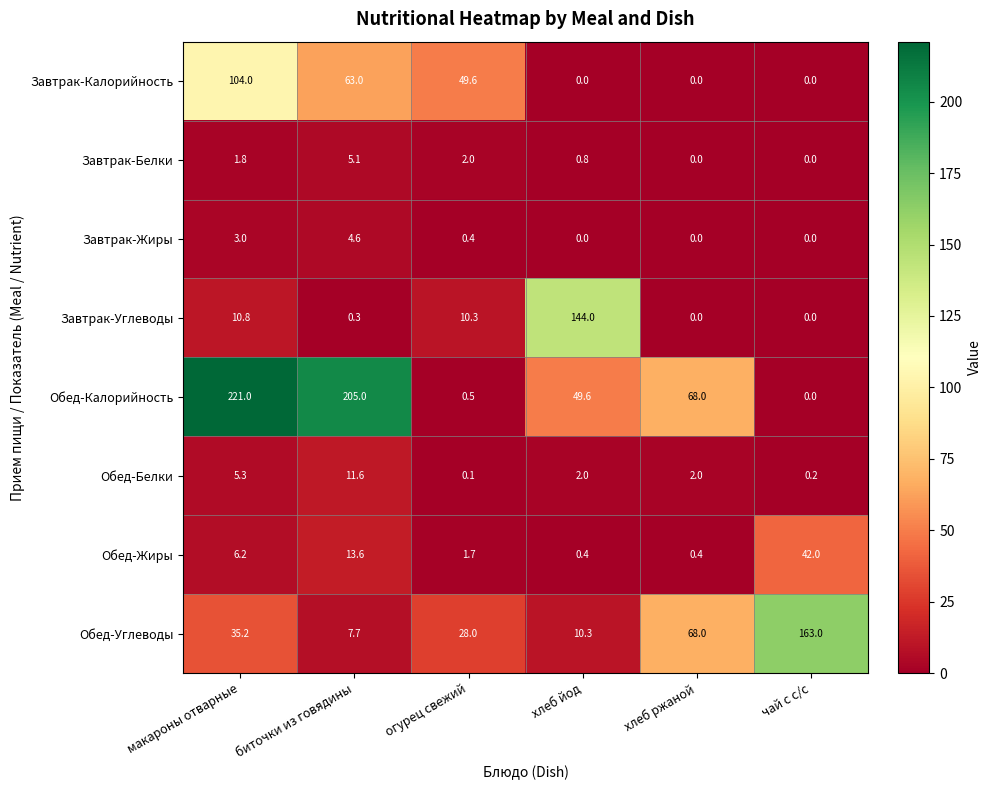

At макароны отварные, list the series in order from smallest to largest.

Завтрак-Белки, Завтрак-Жиры, Обед-Белки, Обед-Жиры, Завтрак-Углеводы, Обед-Углеводы, Завтрак-Калорийность, Обед-Калорийность